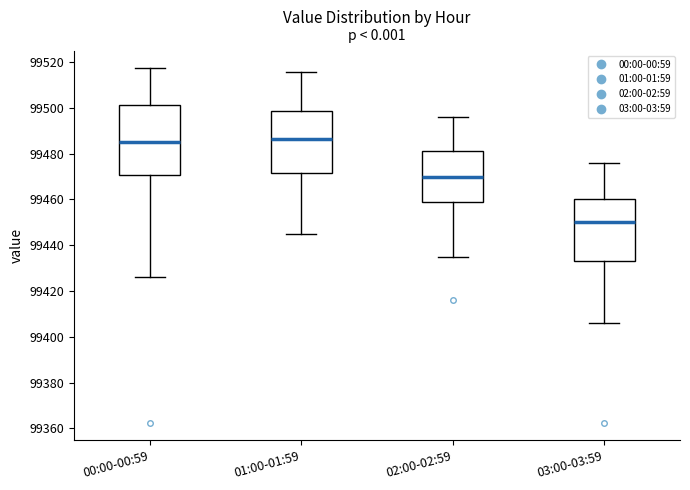

Comparing the boxes themselves (not the whiskers), which one is the tallest?

00:00-00:59